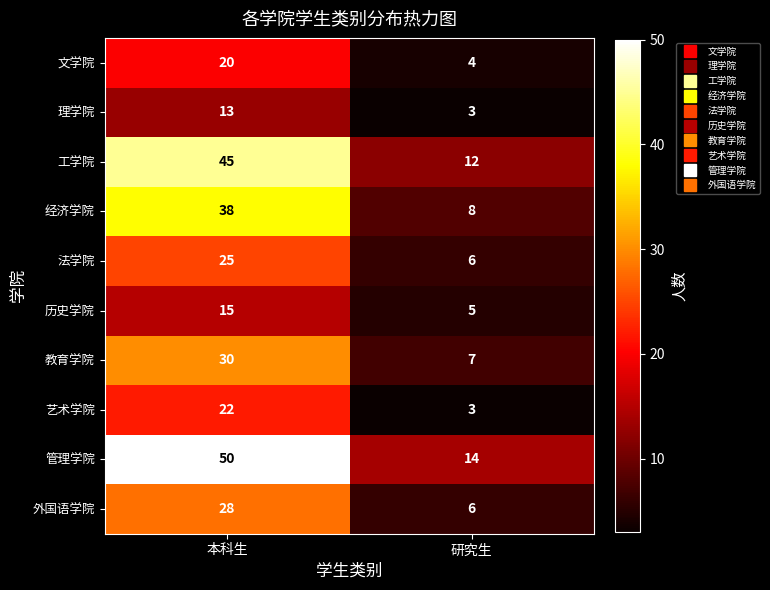

True or false: 工学院 has a value of 12 at 研究生.

True